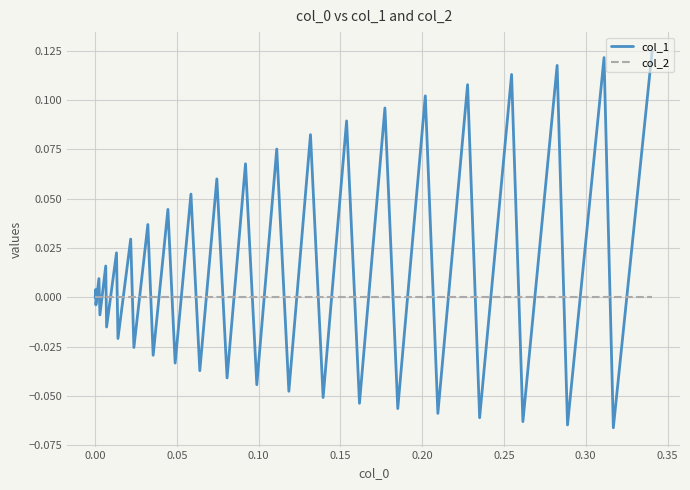

Which series has the largest total across all categories?

col_1